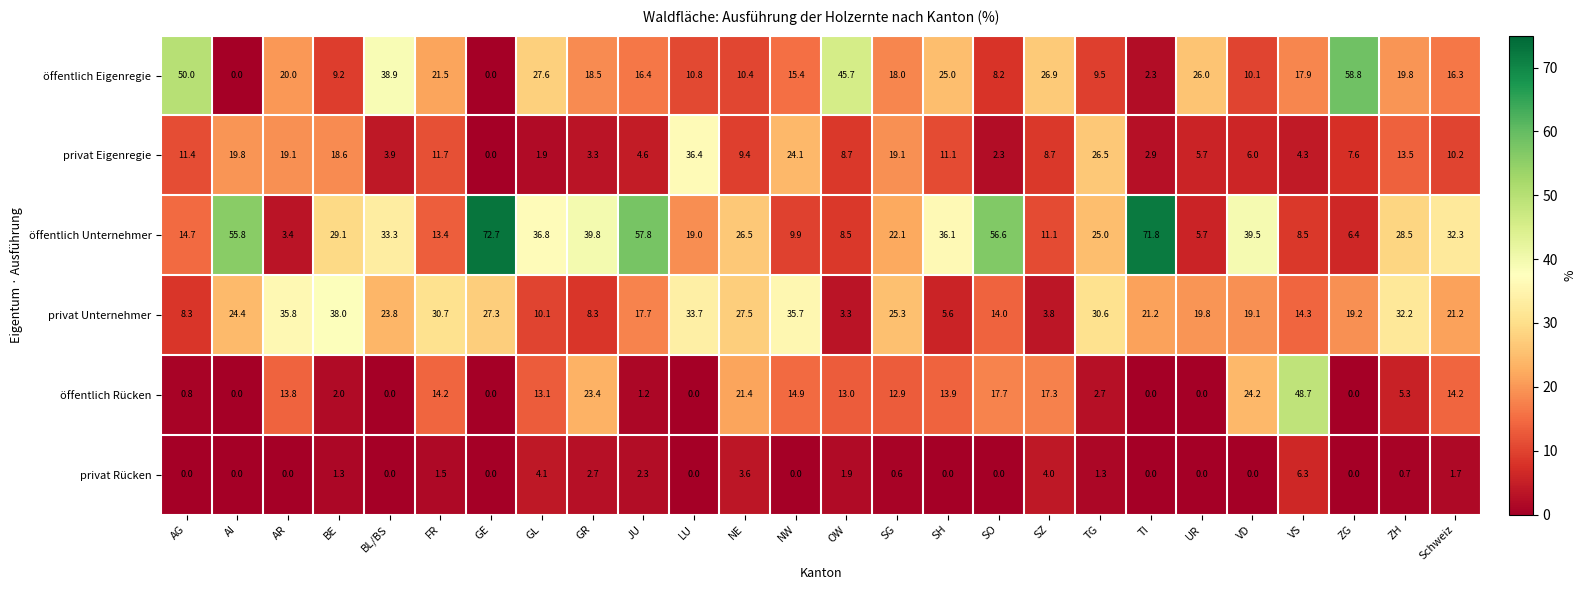

Count the number of data series in this chart.

6